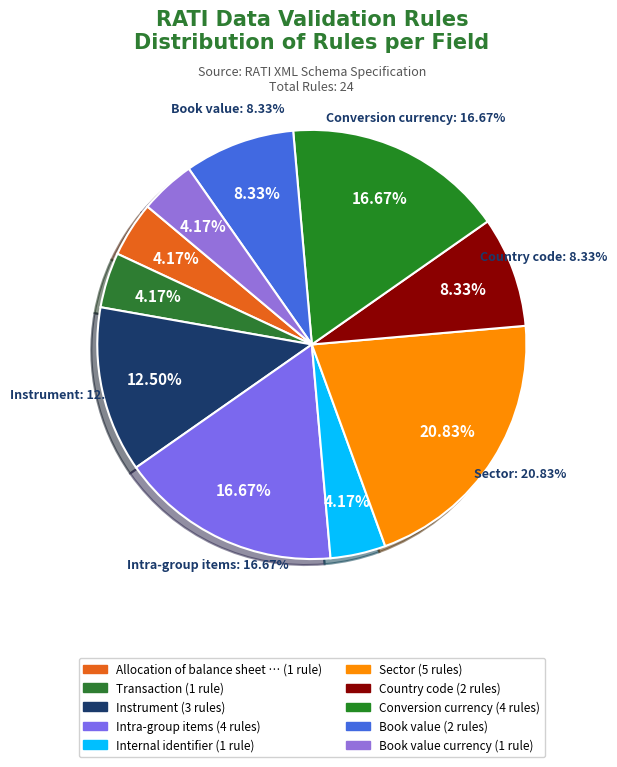

What is the change in value from Sector to Country code?

-3